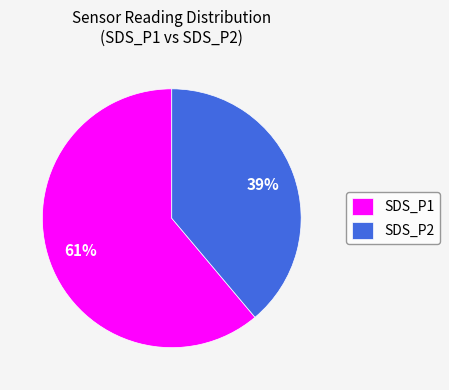

Combined, do SDS_P2 and SDS_P1 account for over 50%?

Yes